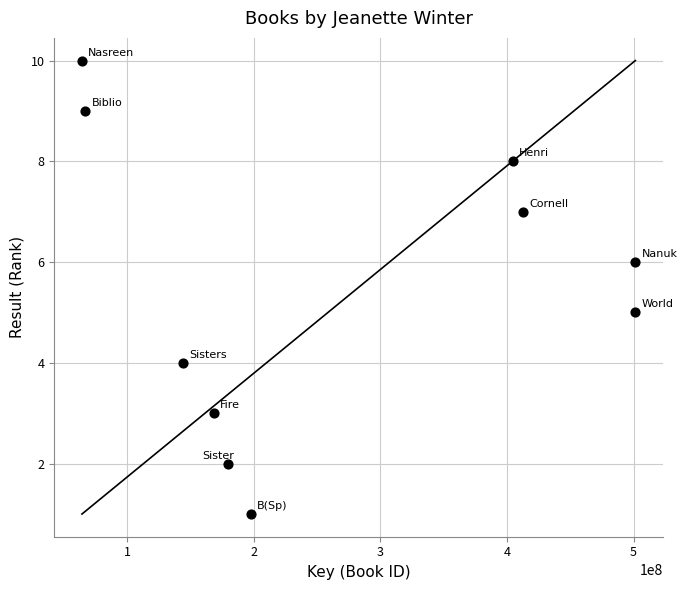

What is the average Y value?

6